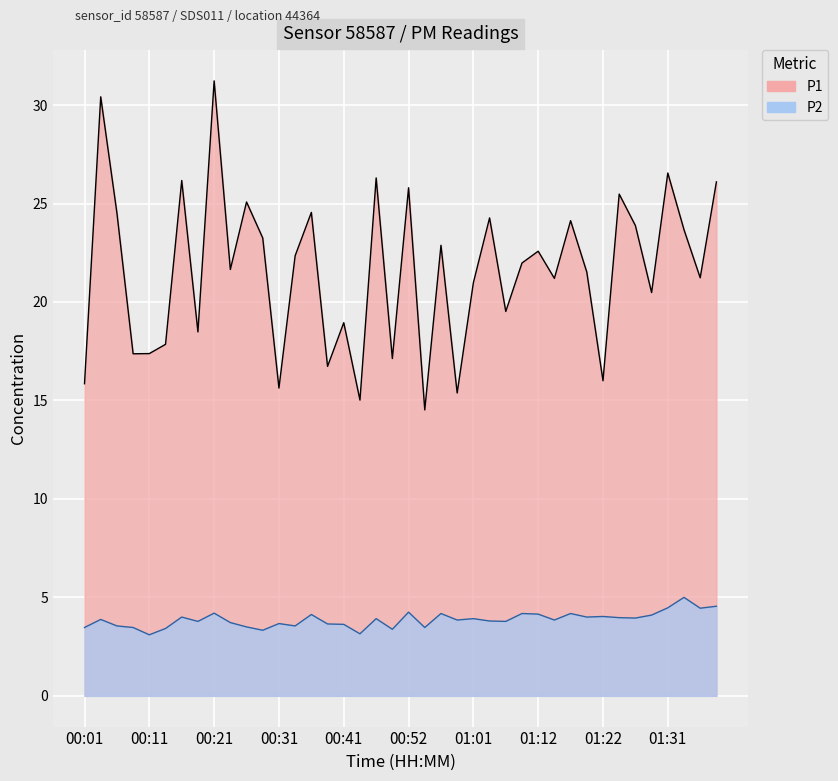

Where is the first local maximum for P1?

00:03